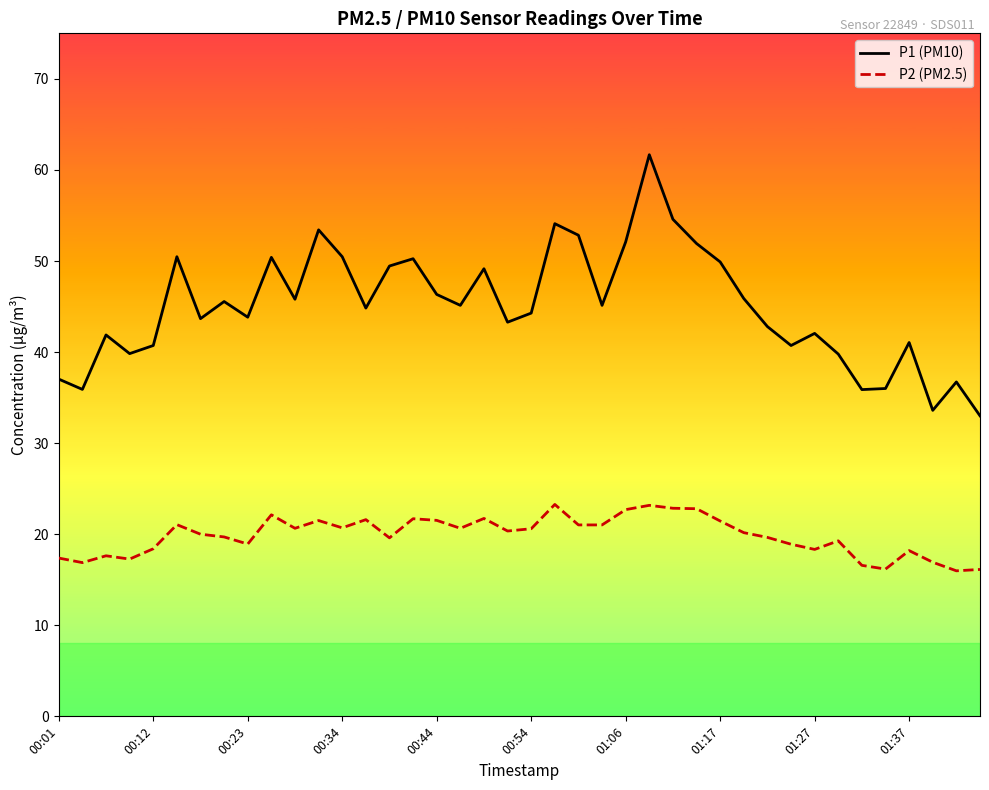

Which series has the largest range (max minus min)?

P1 (PM10)